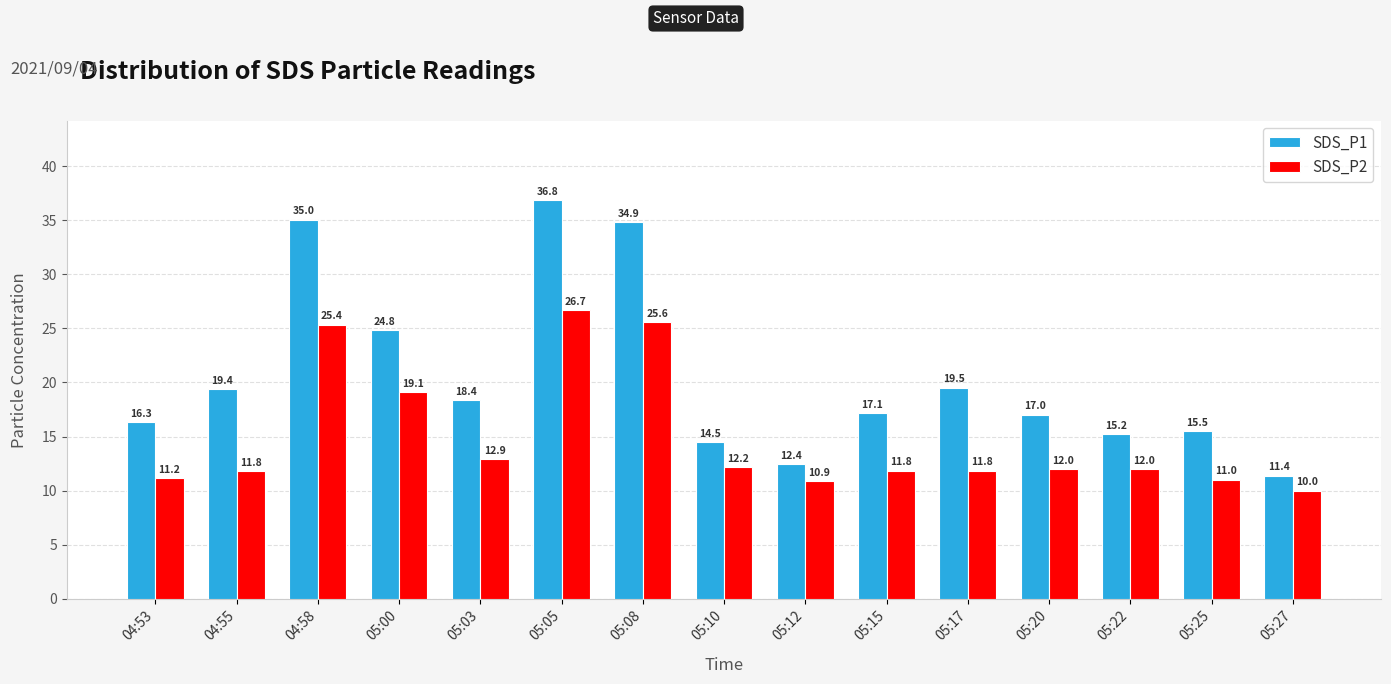

How many bars are there in each group?

2